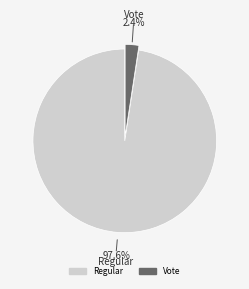

To the nearest percent, what is the difference between the largest and smallest slice percentages?

95%